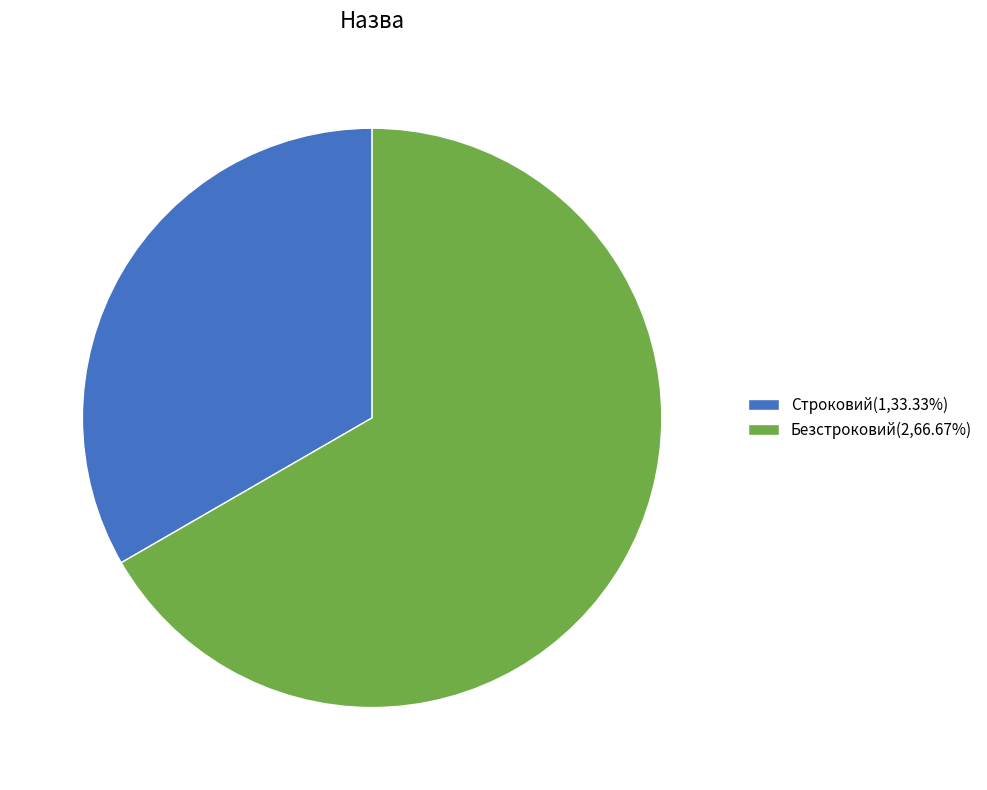

Rank the categories by value from highest to lowest.

Безстроковий, Строковий